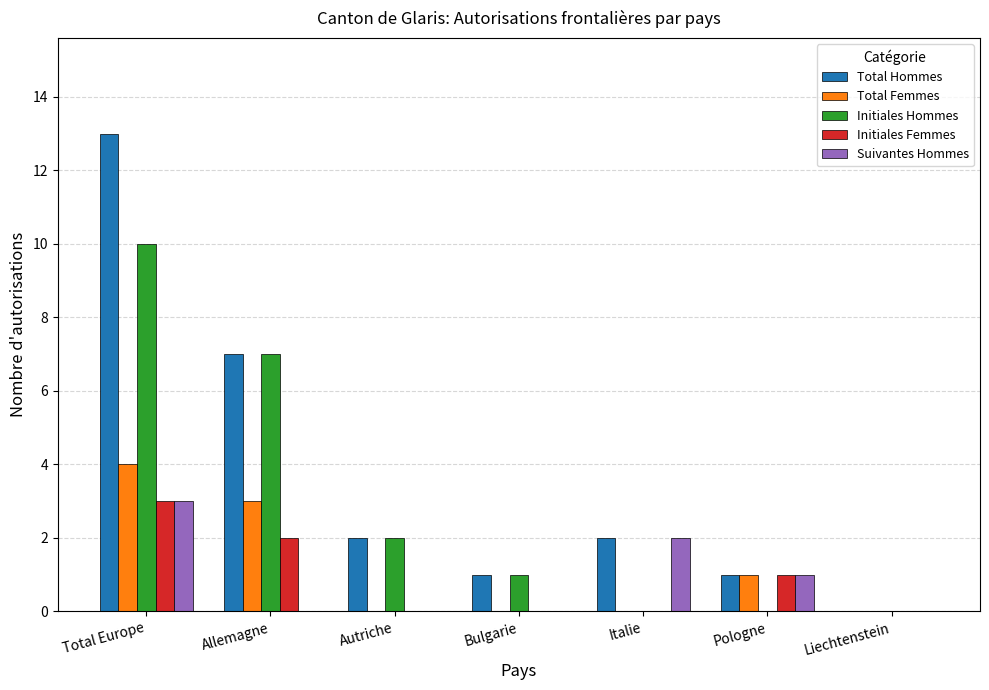

Which series has the largest total across all categories?

Total Hommes